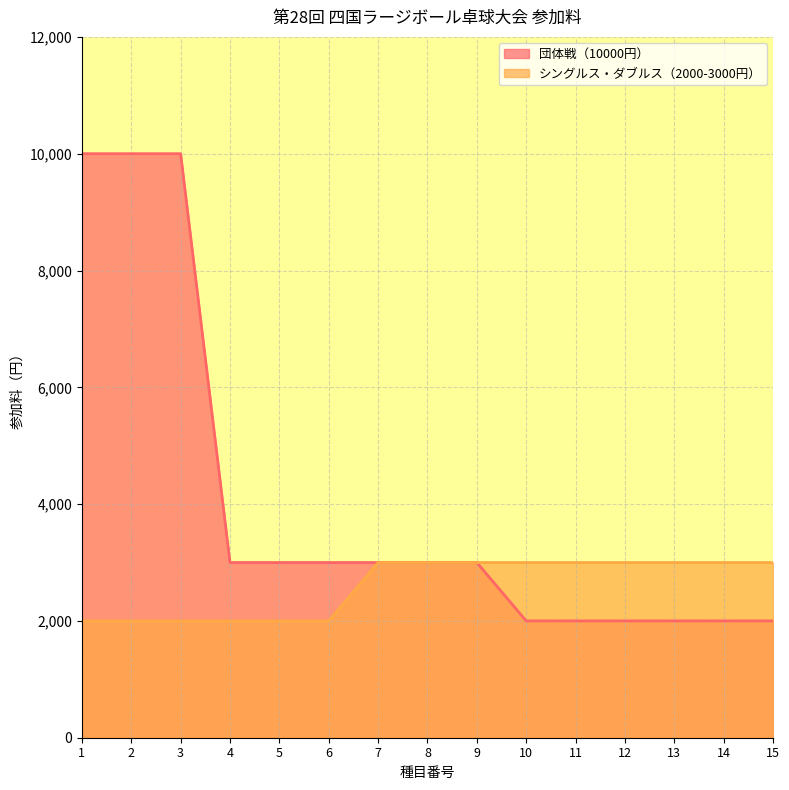

Reading right to left, list all the values displayed in this chart.

団体戦（10000円）: 2000	2000	2000	2000	2000	2000	3000	3000	3000	3000	3000	3000	10000	10000	10000
シングルス・ダブルス（2000-3000円）: 3000	3000	3000	3000	3000	3000	3000	3000	3000	2000	2000	2000	2000	2000	2000